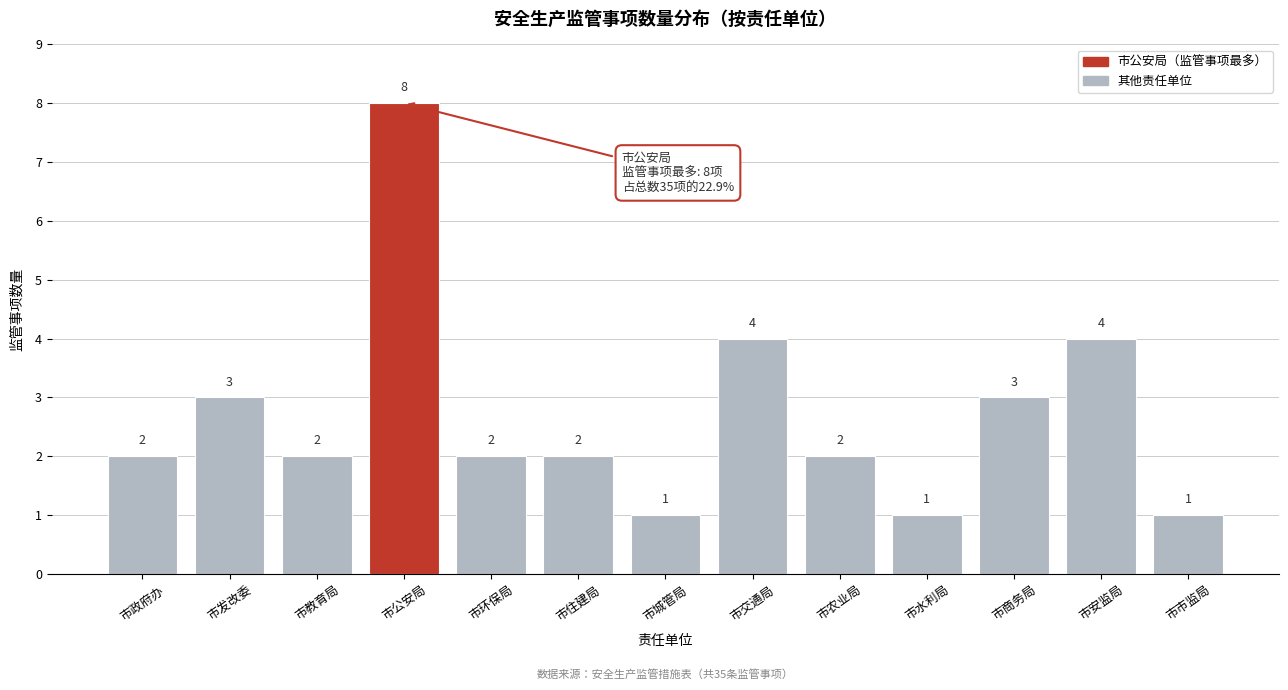

Reading left to right, transcribe all the data shown in this chart.

市政府办=2	市发改委=3	市教育局=2	市公安局=8	市环保局=2	市住建局=2	市城管局=1	市交通局=4	市农业局=2	市水利局=1	市商务局=3	市安监局=4	市市监局=1